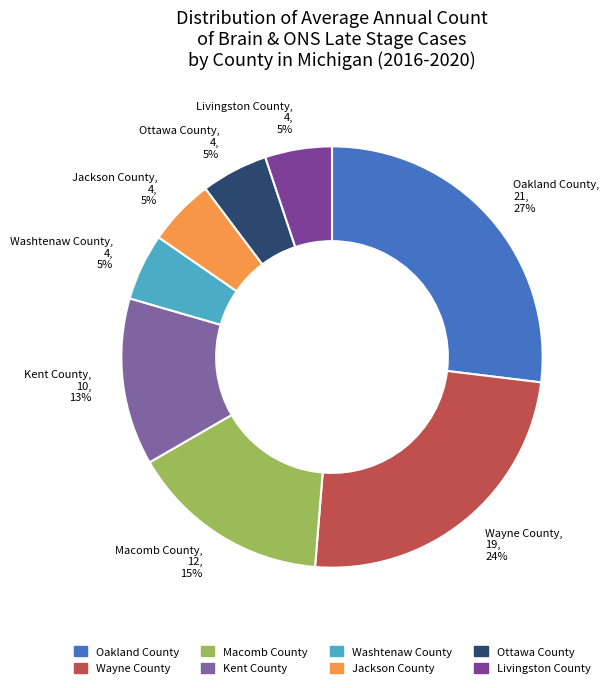

How many slices are in this pie chart?

8